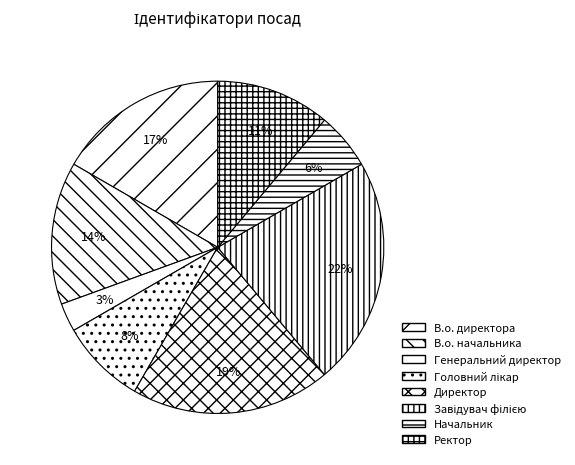

To the nearest percent, what is the difference between the В.о. начальника and Начальник slice percentages?

8%